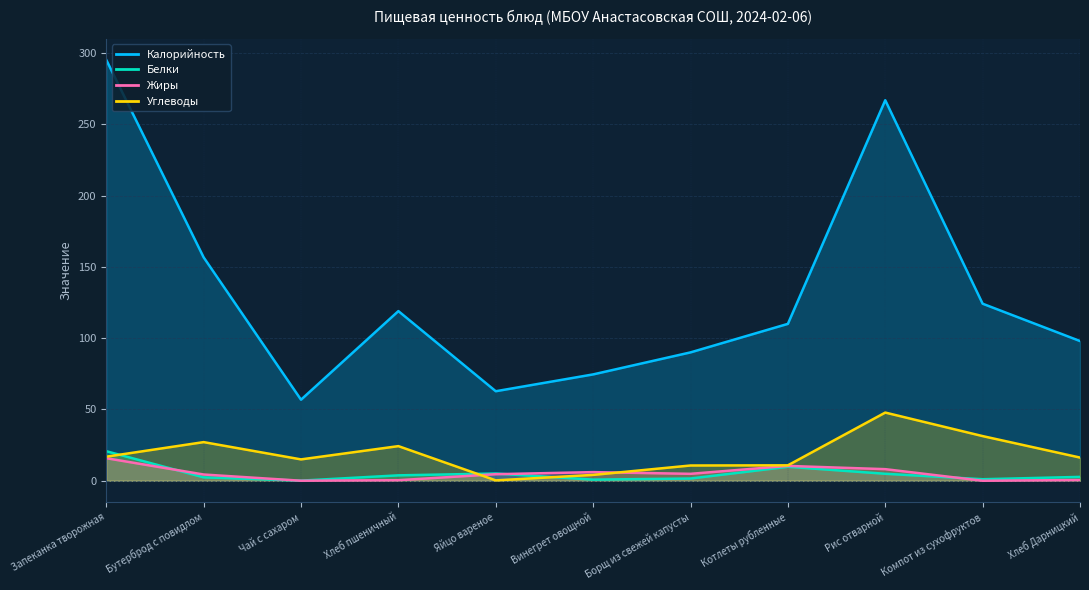

At which label does Жиры first exceed 4?

Запеканка творожная